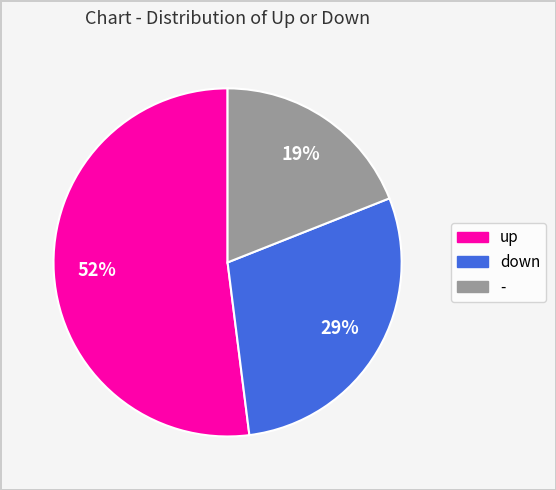

To the nearest percent, what is the average slice percentage?

33%